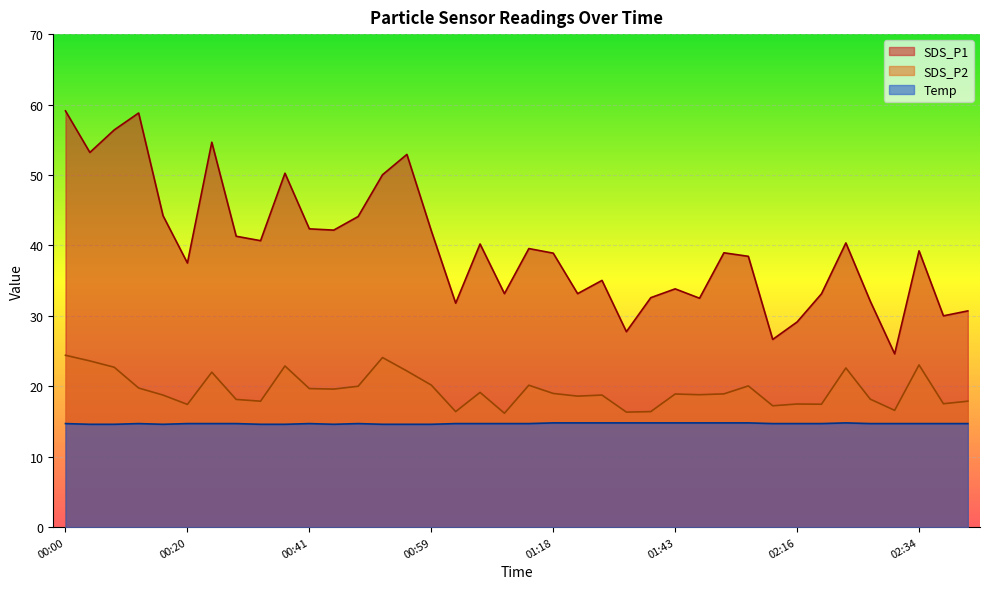

What is the difference between the SDS_P1 values at 01:34 and 02:16?

1.4